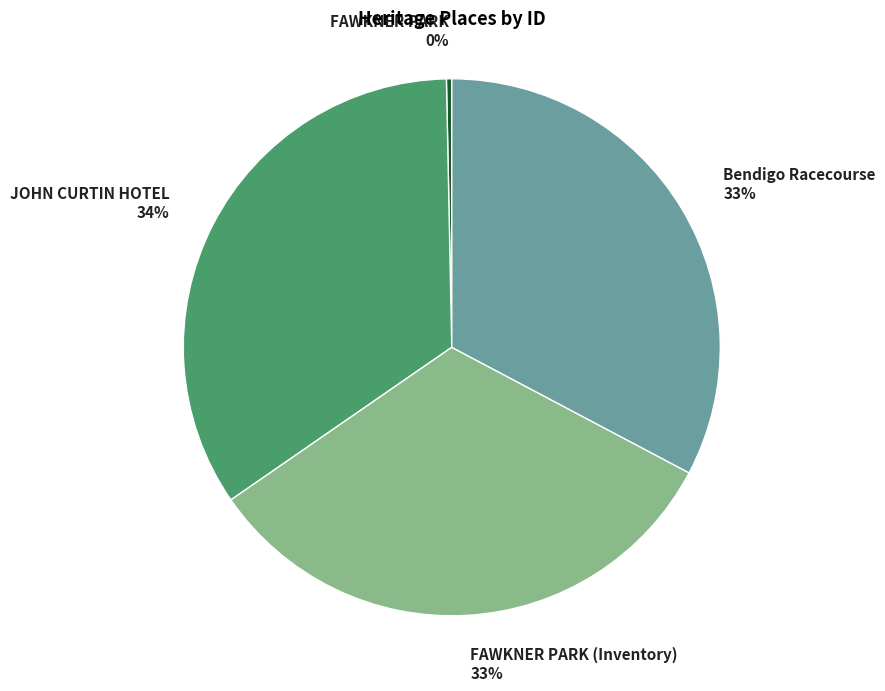

True or false: JOHN CURTIN HOTEL accounts for 34% of the total.

True